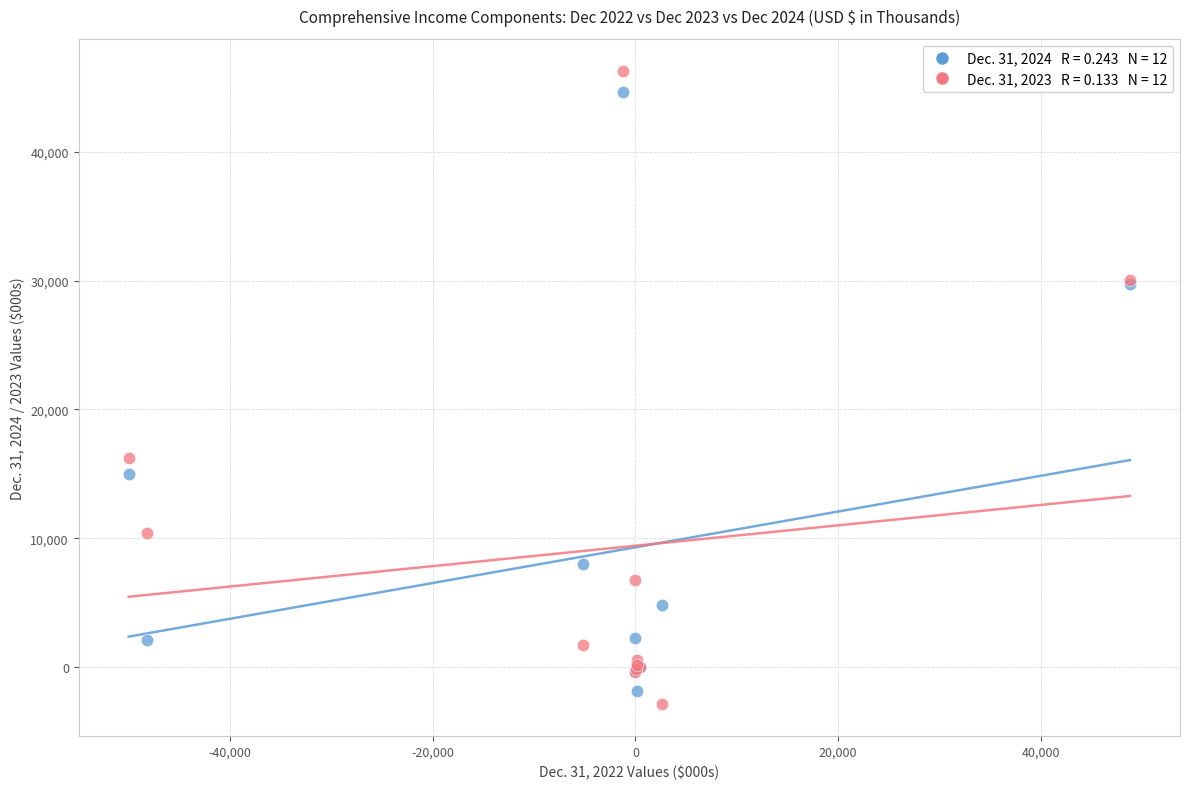

Across all series, what Y value is closest to 21707?

16239